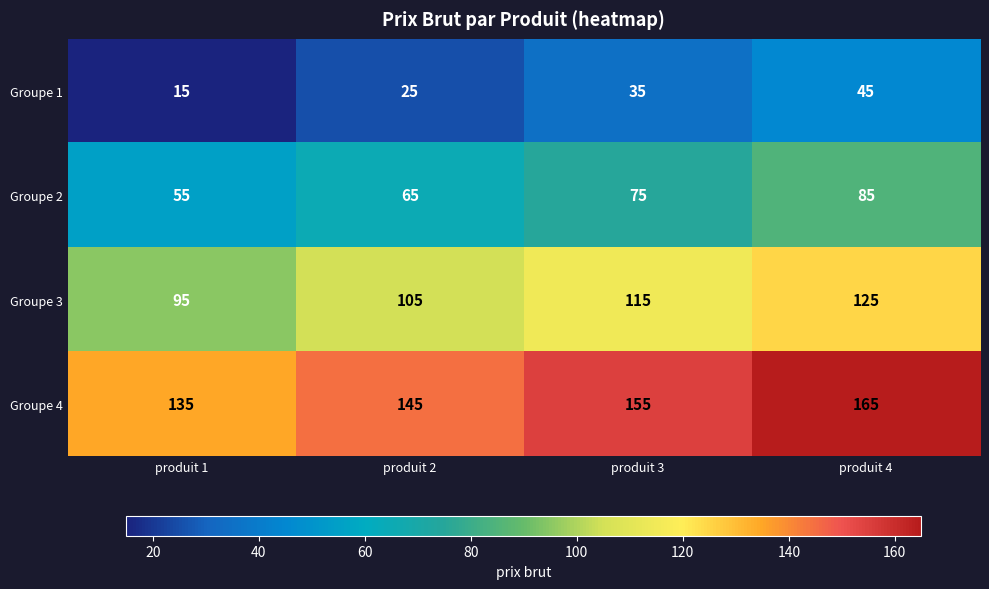

How many data points in Groupe 2 are less than 75?

2